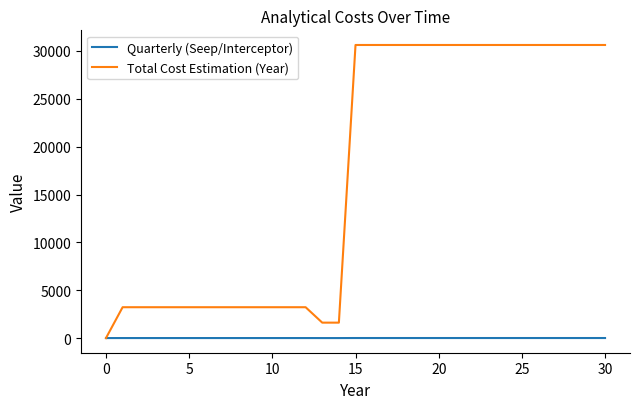

What is the difference between the maximum and minimum values in the Quarterly (Seep/Interceptor) series?

5